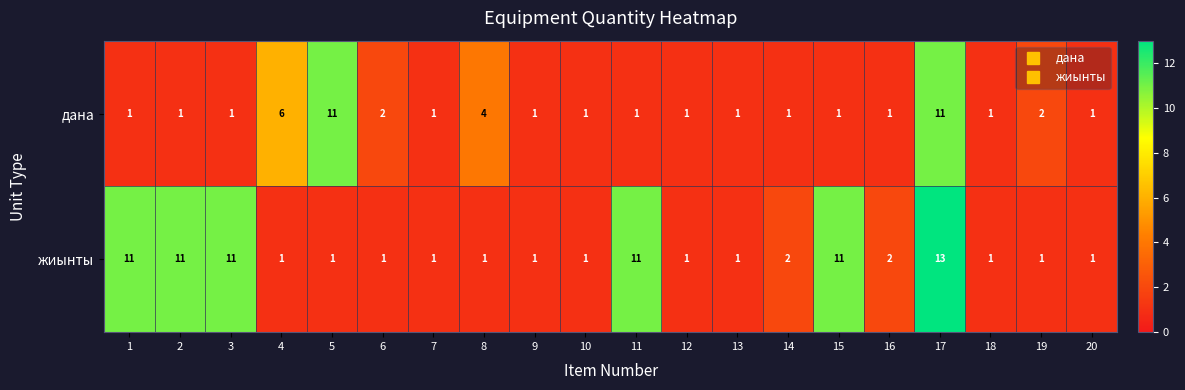

Count the number of categories in the chart.

20